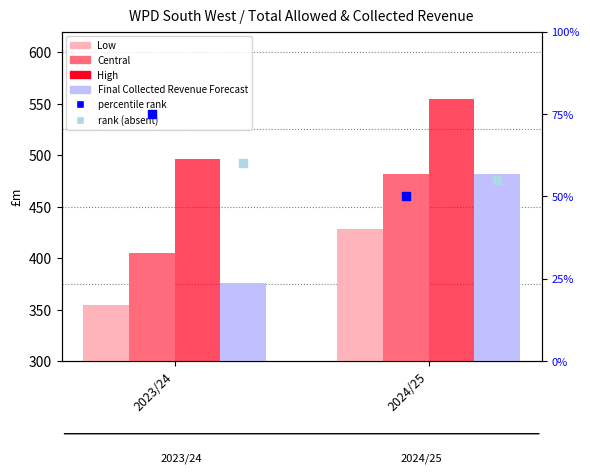

At which category is the sum across all series the highest?

2024/25